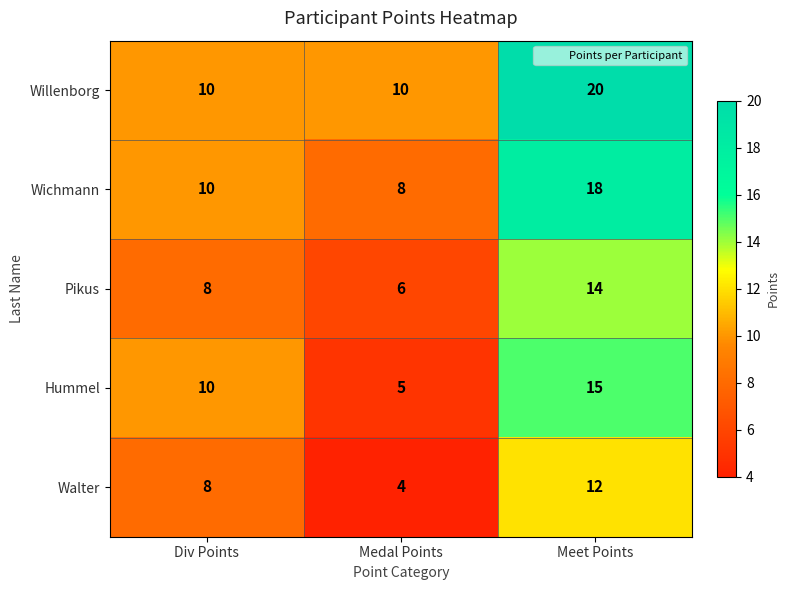

How many series are shown in this chart?

5